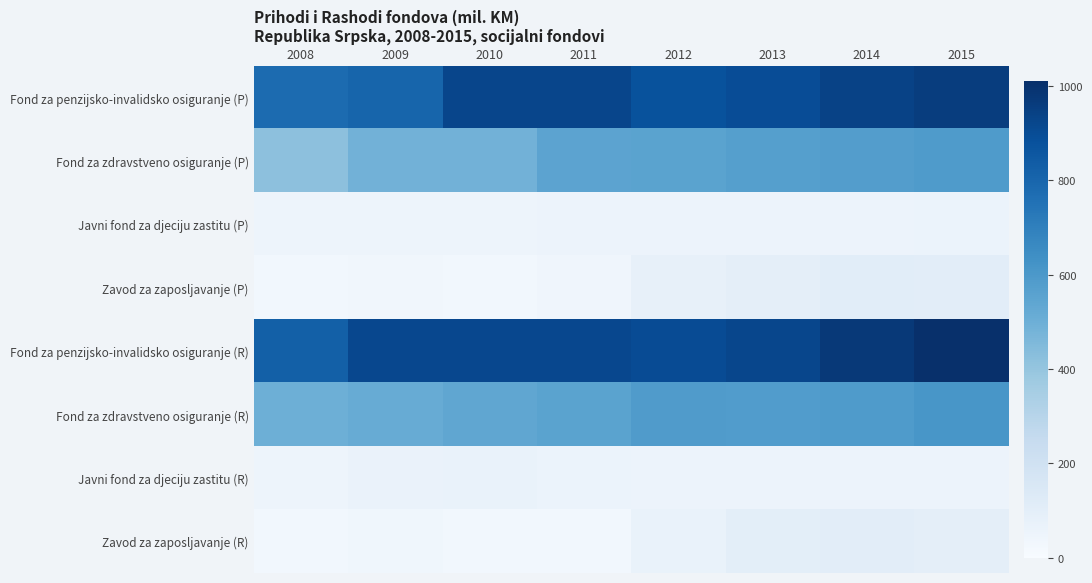

Which label corresponds to the smallest value in the chart?

2008